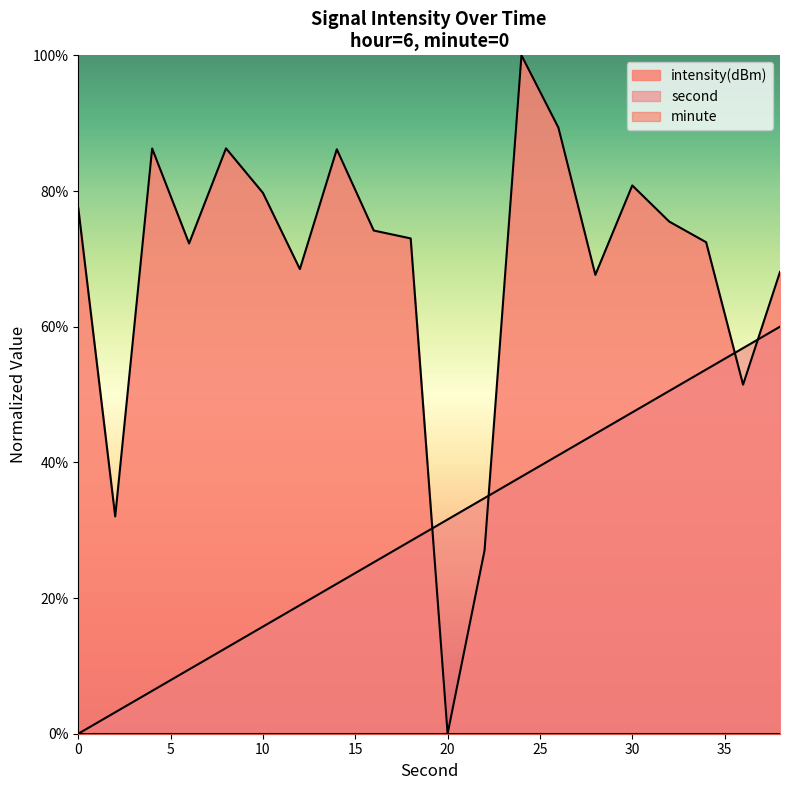

Which series ends up on top after the final intersection of intensity and second?

intensity